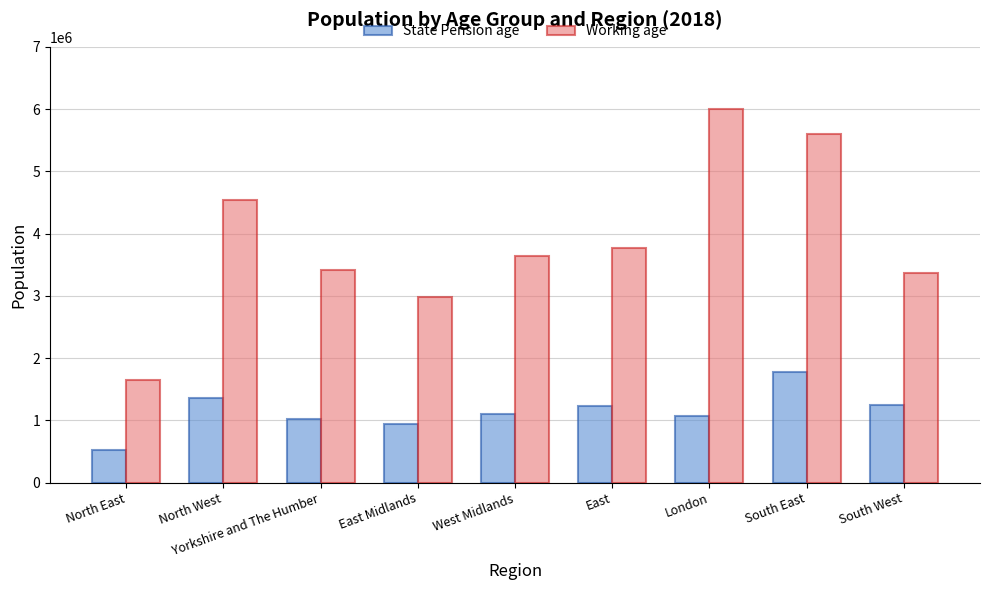

Which series has the largest range (max minus min)?

Working age